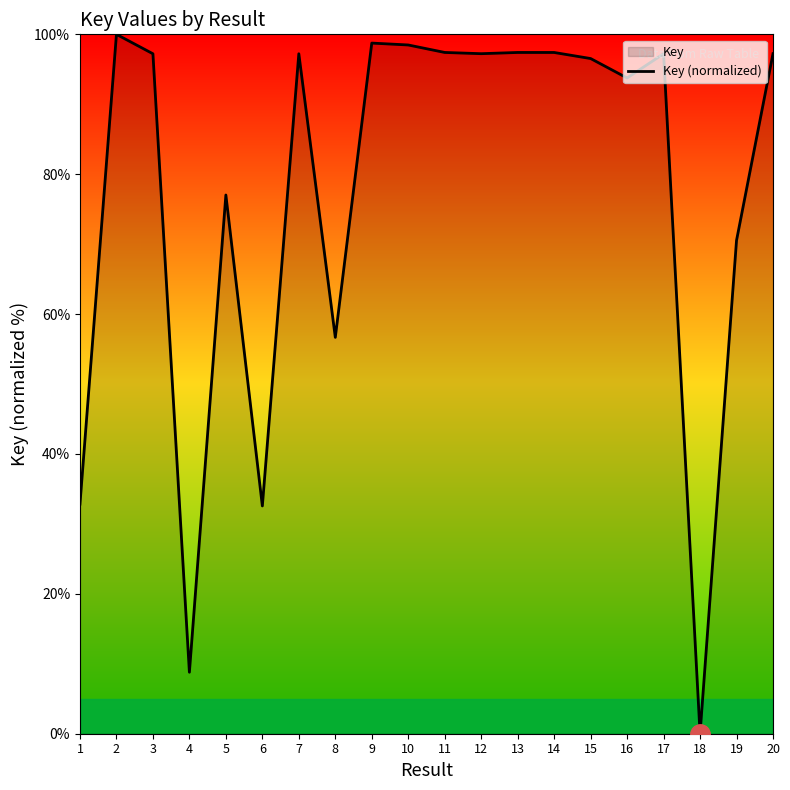

List the labels in order of value, smallest first.

18, 4, 6, 1, 8, 19, 5, 16, 15, 3, 7, 17, 20, 12, 14, 13, 11, 10, 9, 2